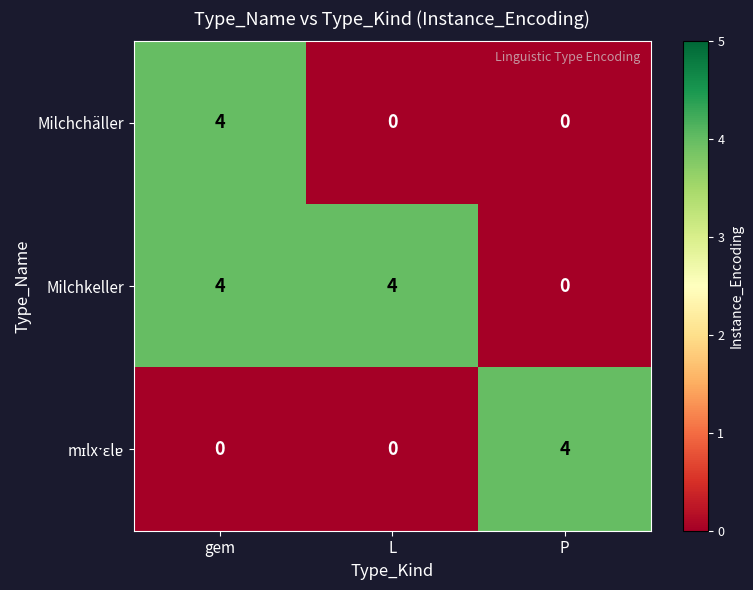

How many positive values does the Milchchäller series have?

1